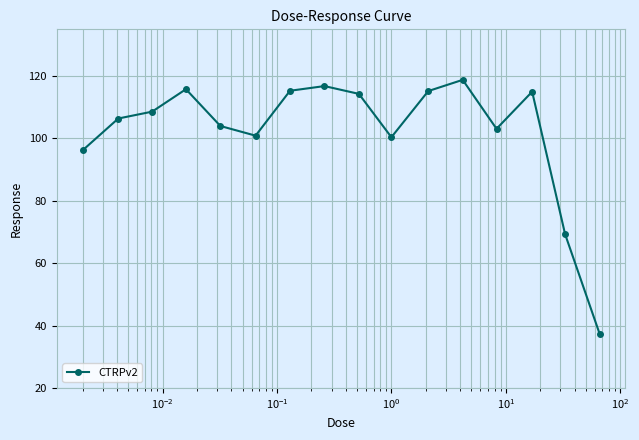

What is the difference between the maximum and minimum values?

81.4